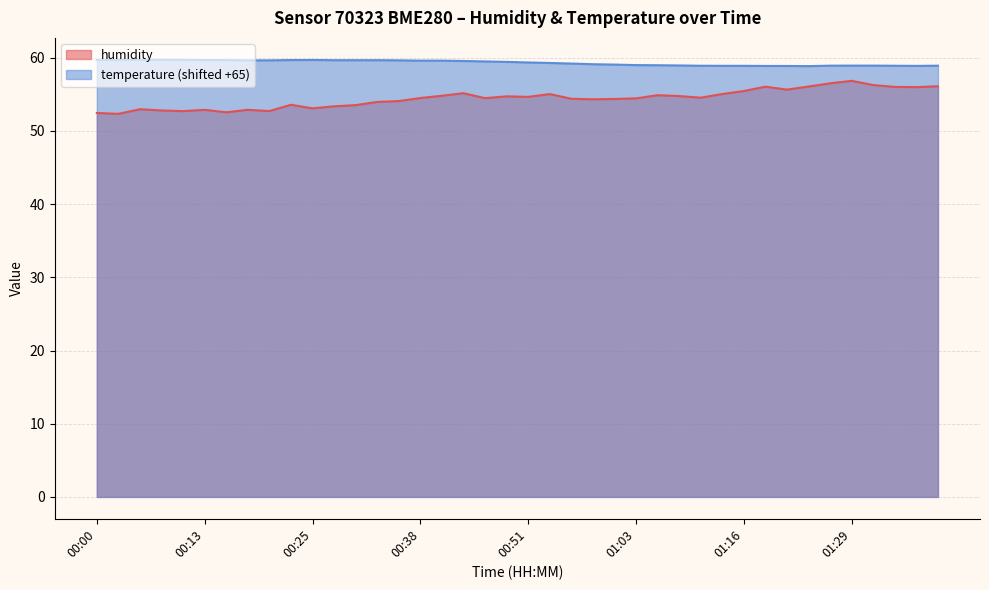

Where is the first local maximum for humidity?

00:05